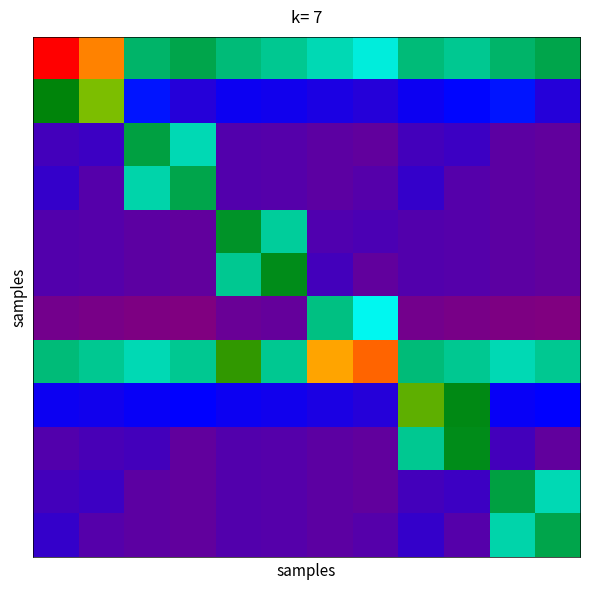

At which category does the chart reach its minimum across all series?

3